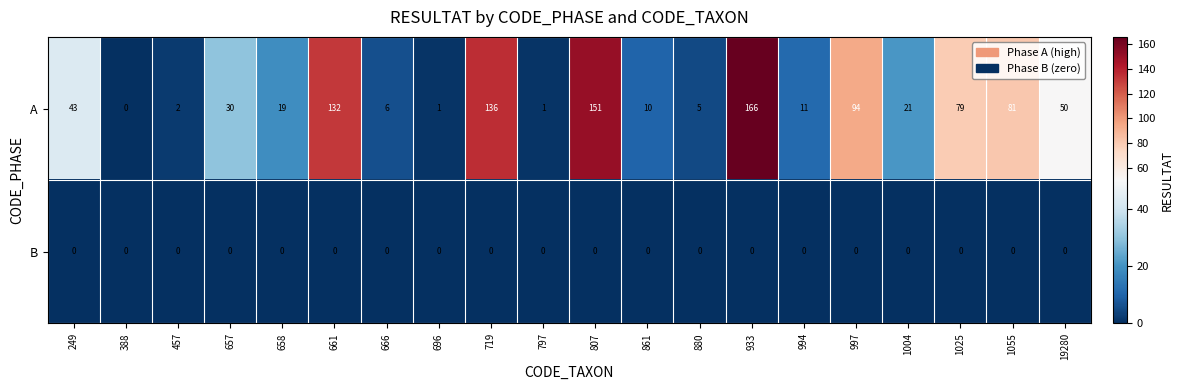

Is the value of A at 661 greater than the value of B at 994?

Yes